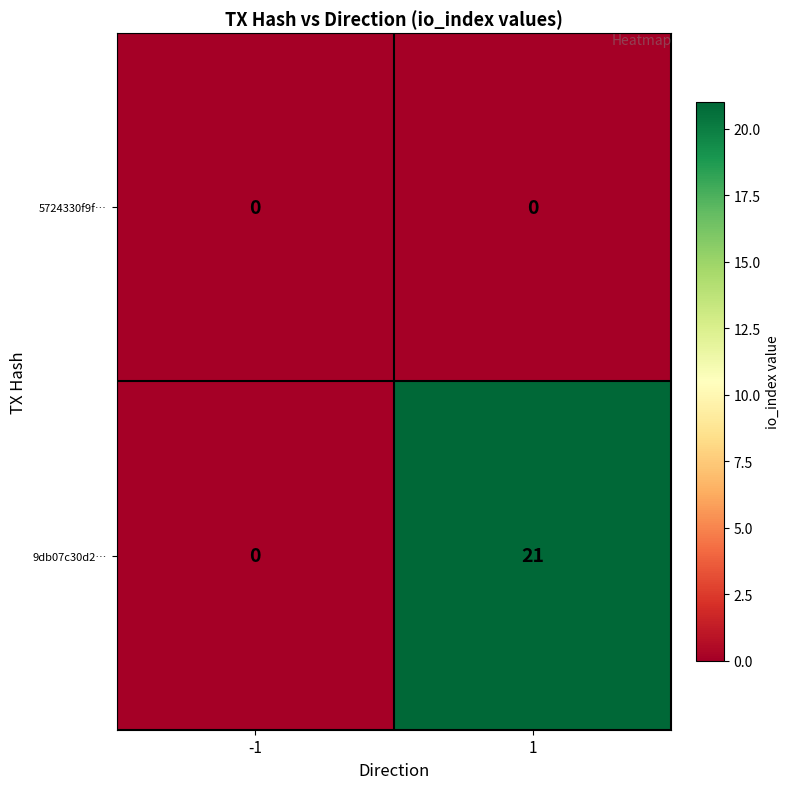

List the series in order of their overall mean, lowest first.

5724330f9f…, 9db07c30d2…